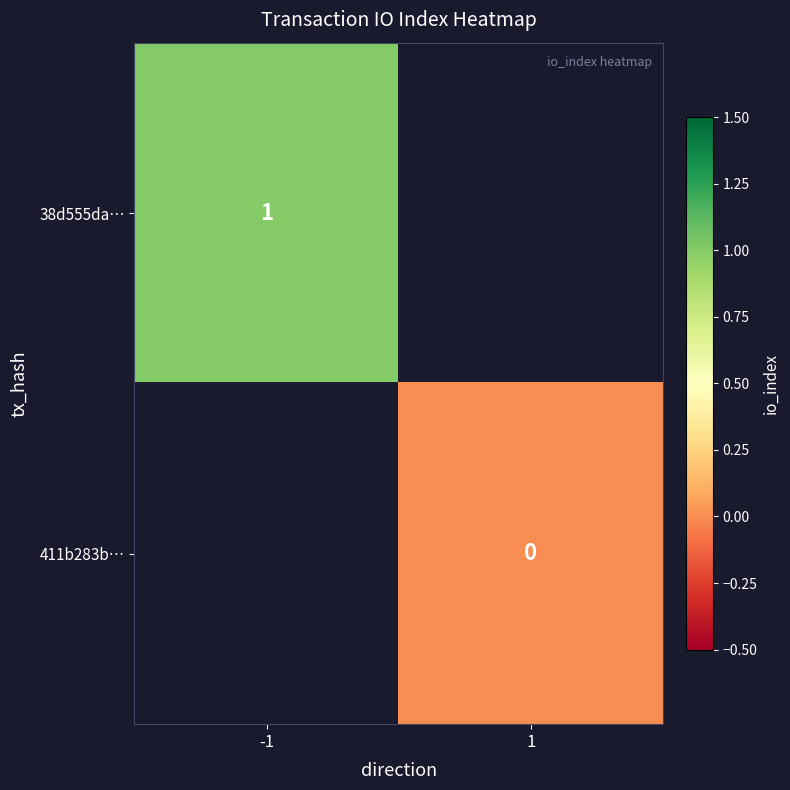

The 38d555da… series shows 2 at -1. True or false?

False